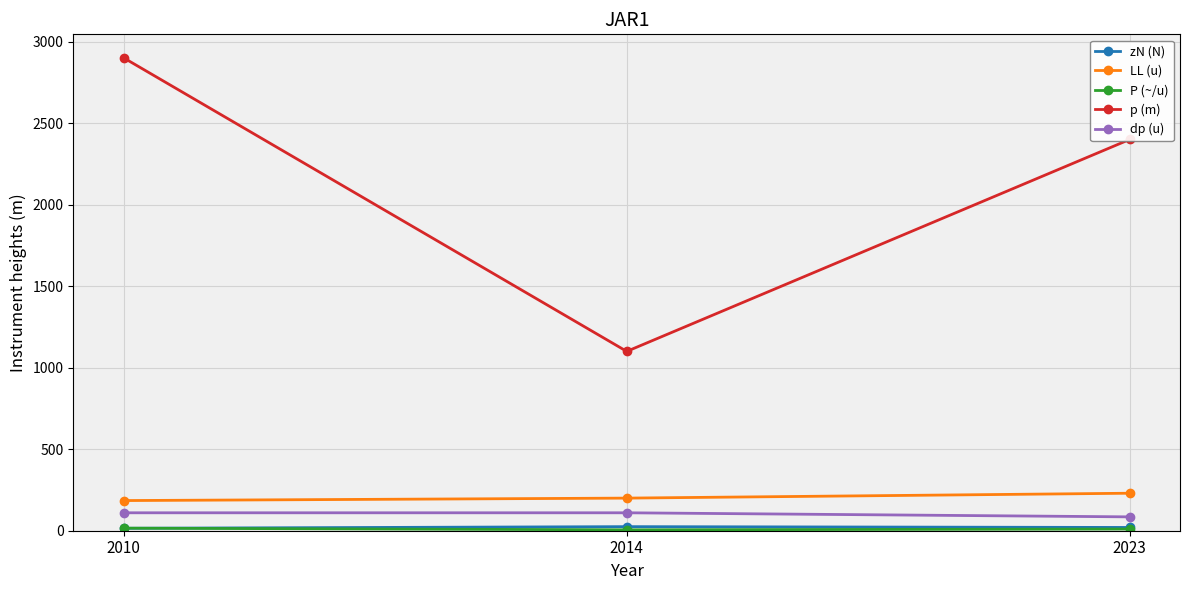

How many lines are shown in the chart?

5